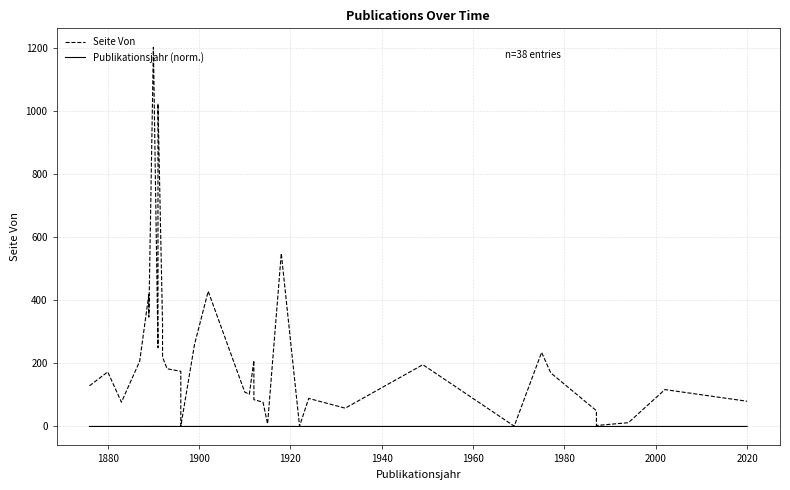

True or false: Publikationsjahr (norm.) has a value of 0.0 at 22.

False